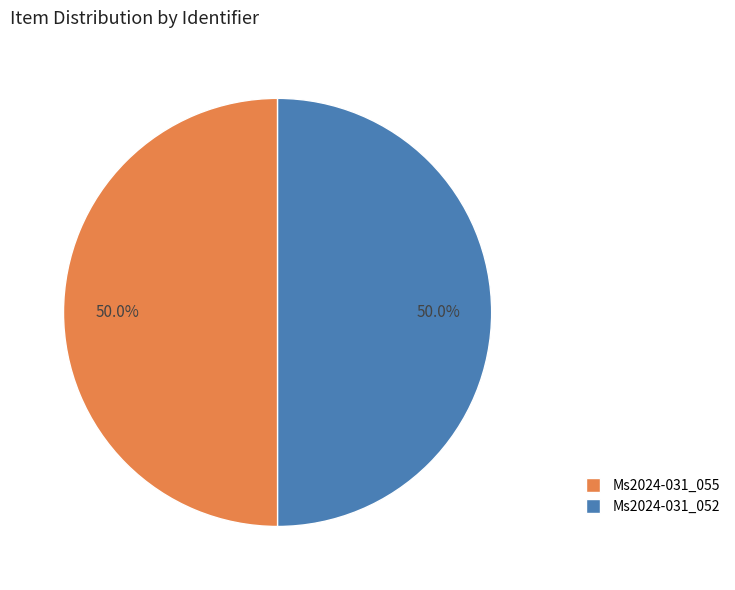

Count the number of slices in the pie.

2